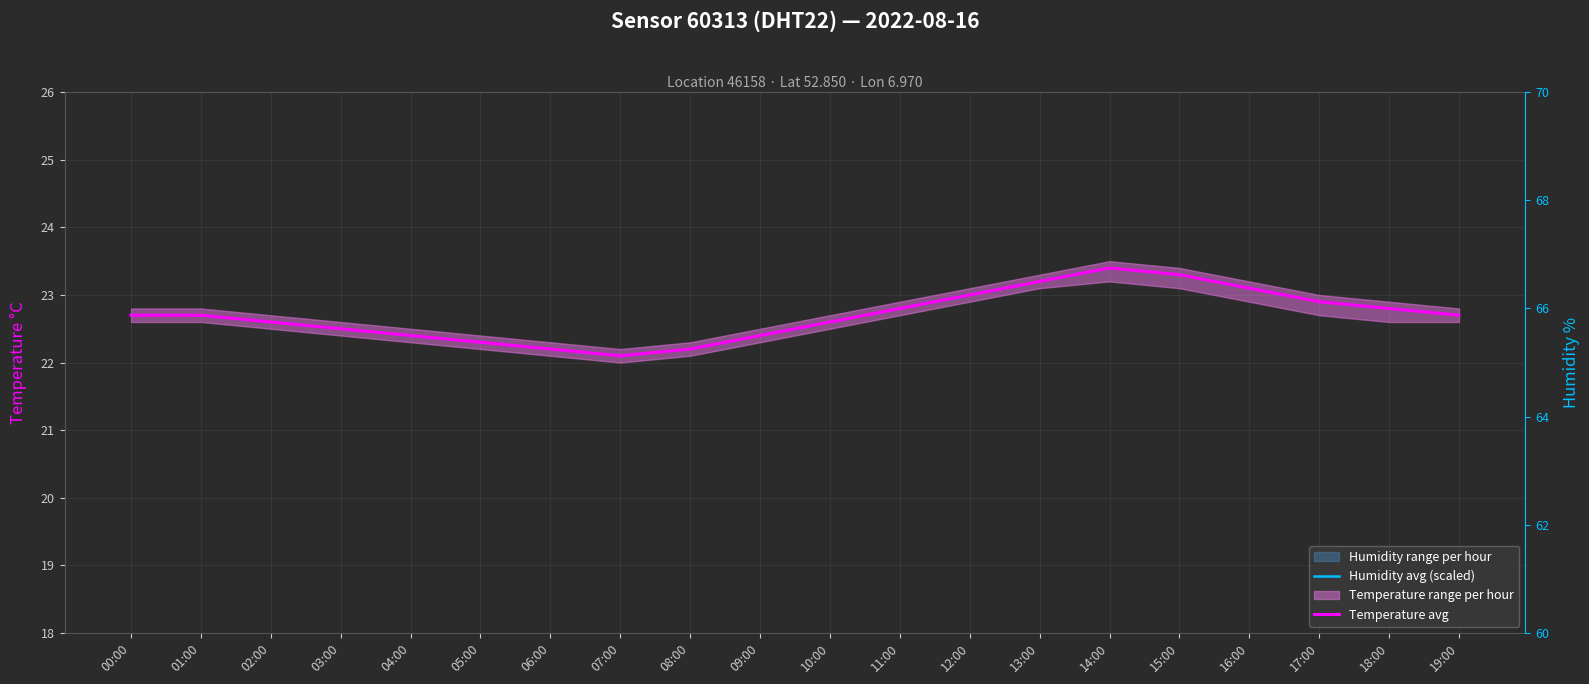

What position from the right is 09:00?

11